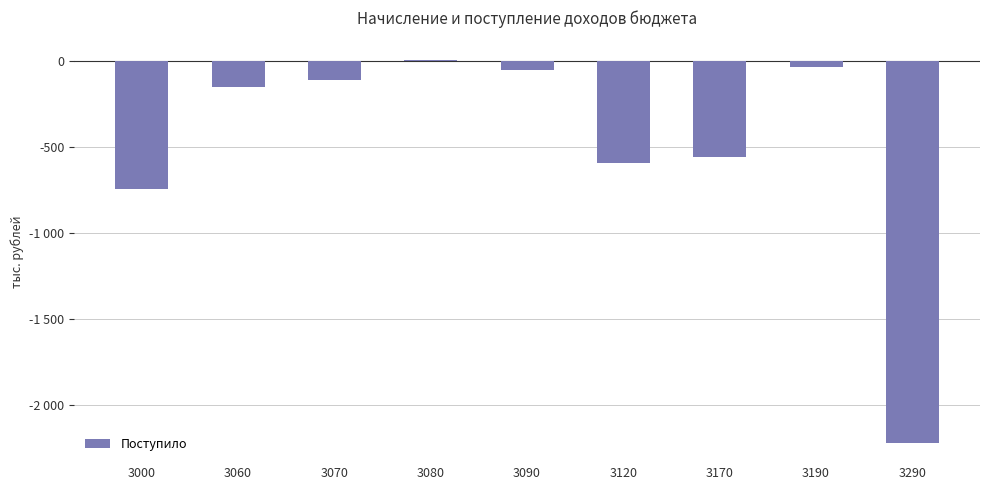

Is it true that the value at 3060 is -244?

False